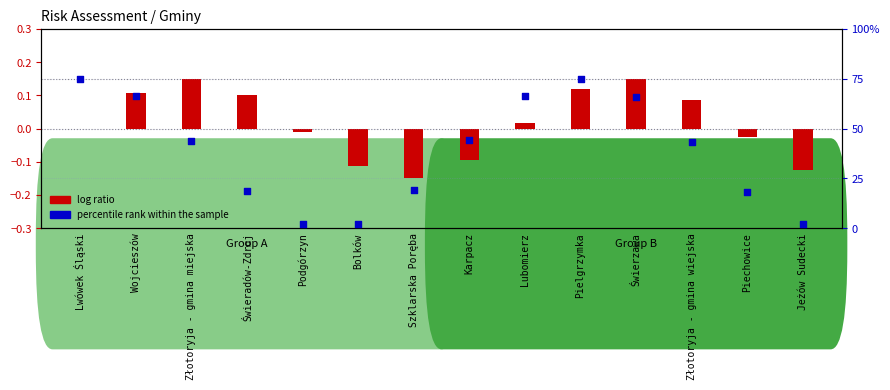

At which category is the sum across all series the highest?

Pielgrzymka